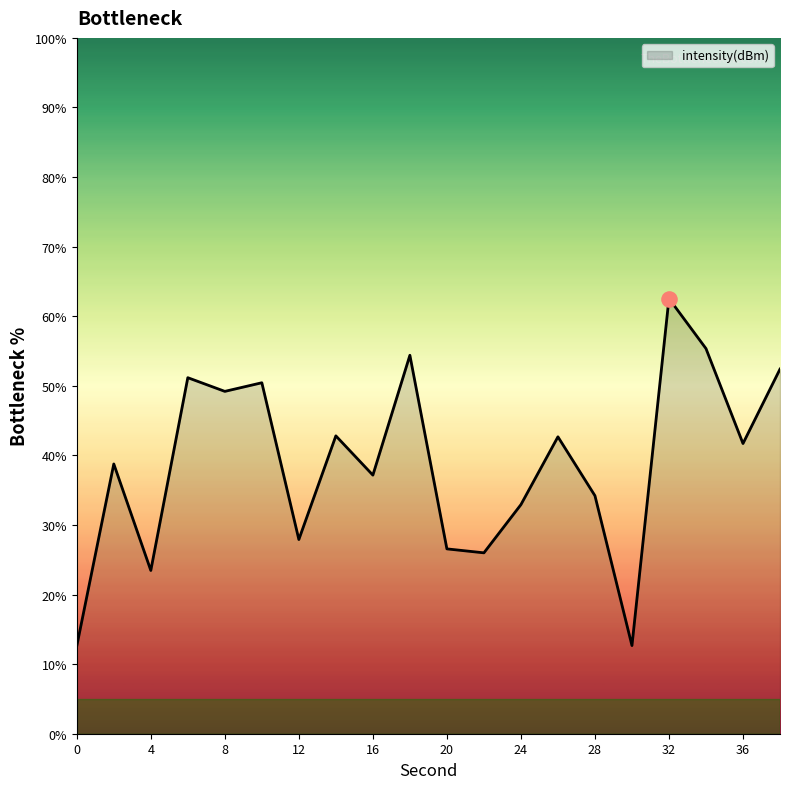

What is the minimum value shown in the chart?

12.6